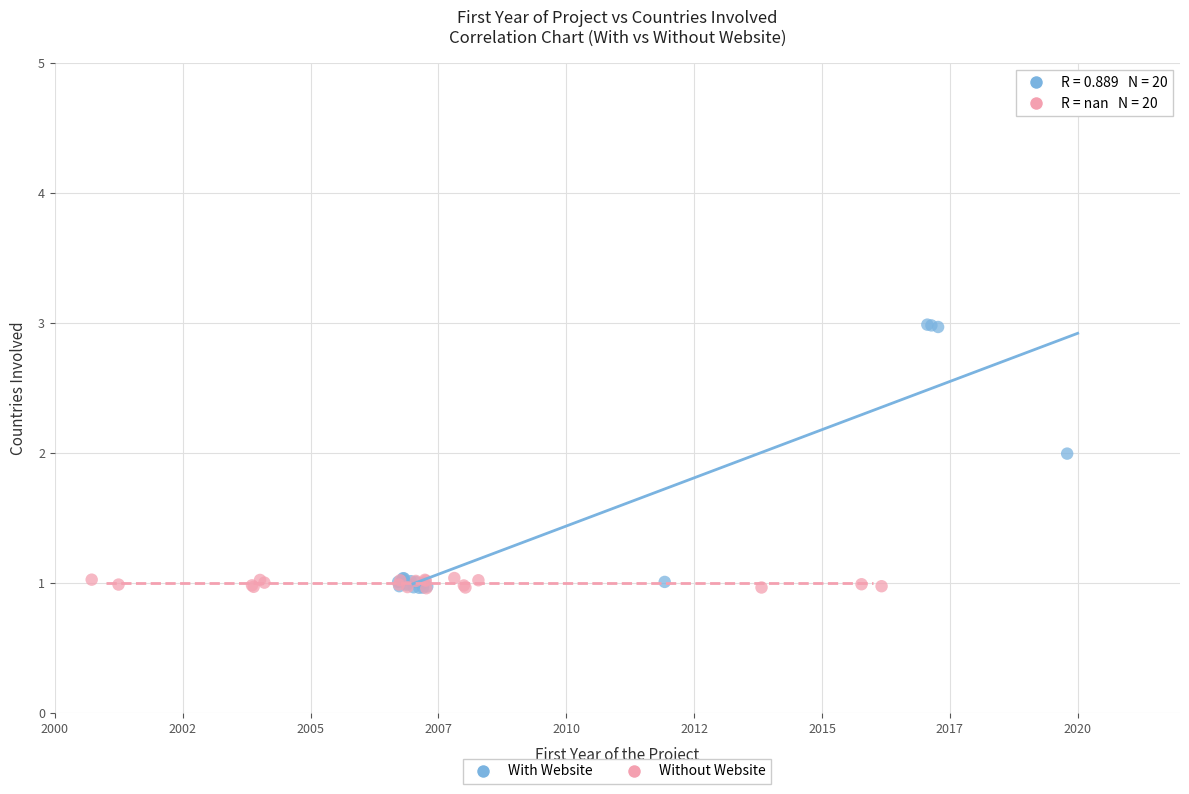

Which series reaches the maximum Y coordinate?

With Website